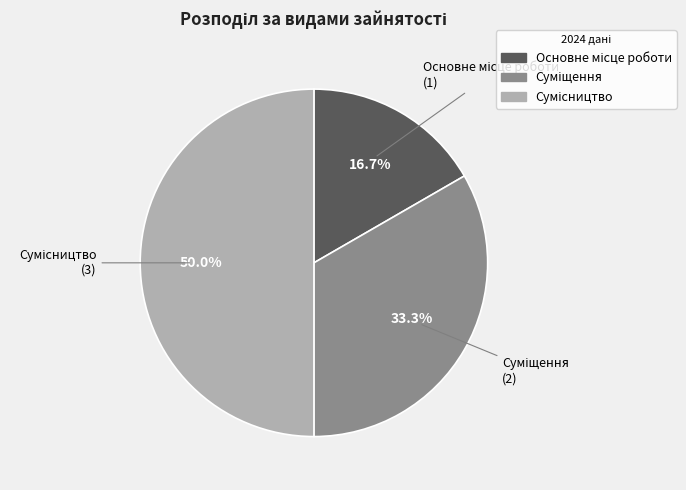

Count the number of slices in the pie.

3